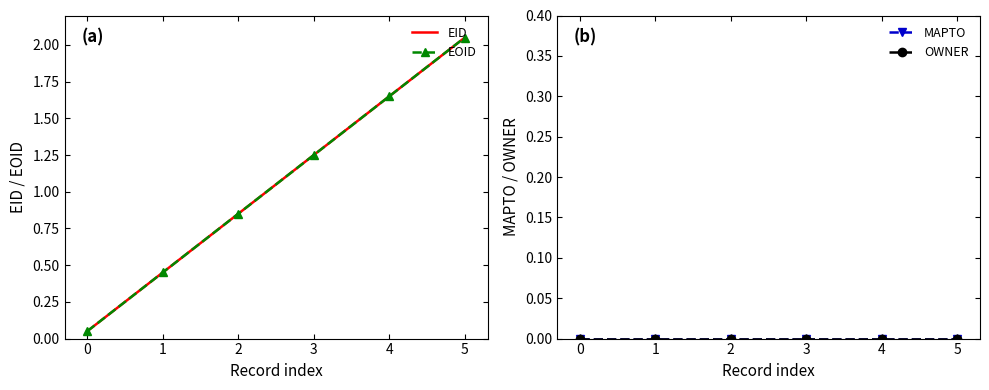

Count the number of data series in this chart.

4